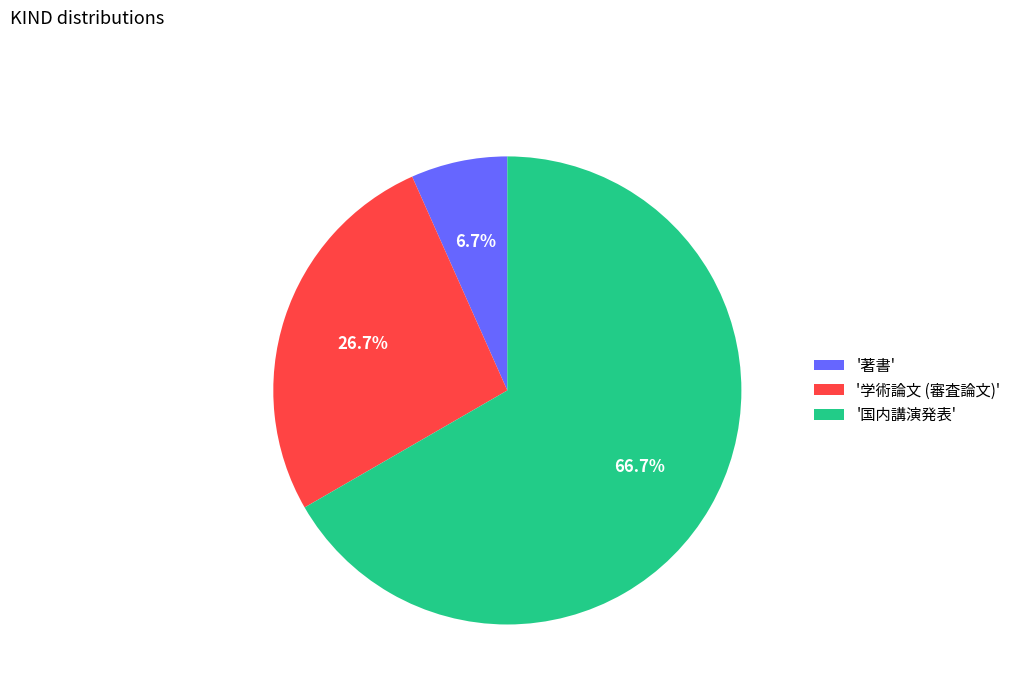

What is the majority slice?

'国内講演発表'